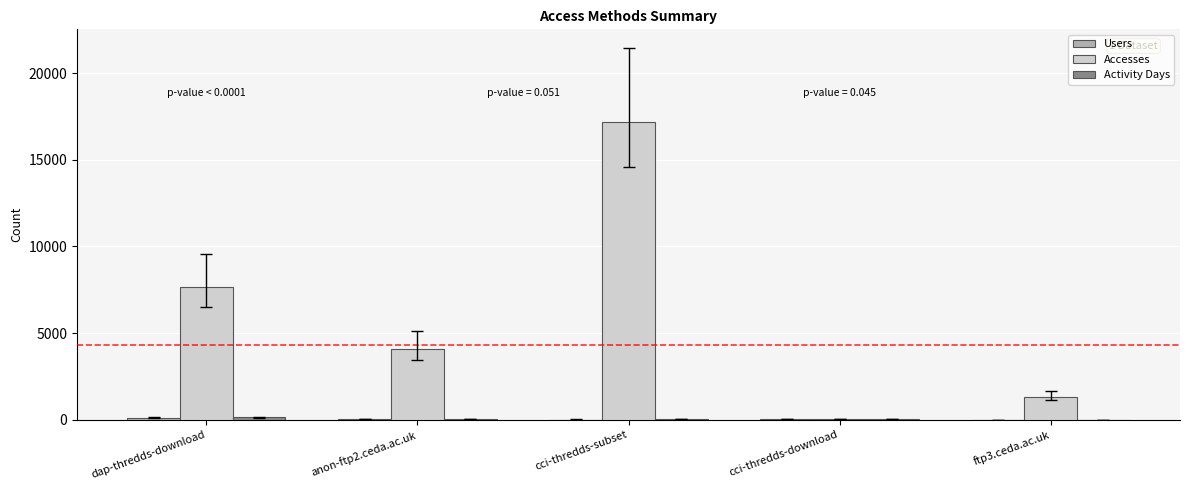

Which label corresponds to the largest value in the chart?

cci-thredds-subset